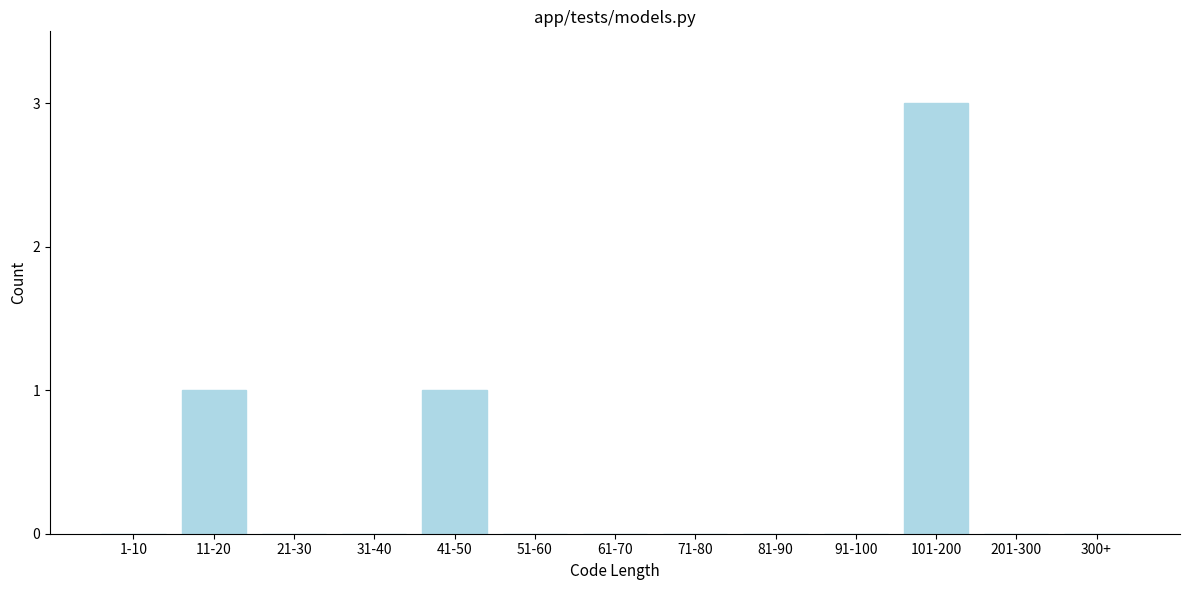

Reading left to right, what are all the values shown in this chart?

1-10=0	11-20=1	21-30=0	31-40=0	41-50=1	51-60=0	61-70=0	71-80=0	81-90=0	91-100=0	101-200=3	201-300=0	300+=0